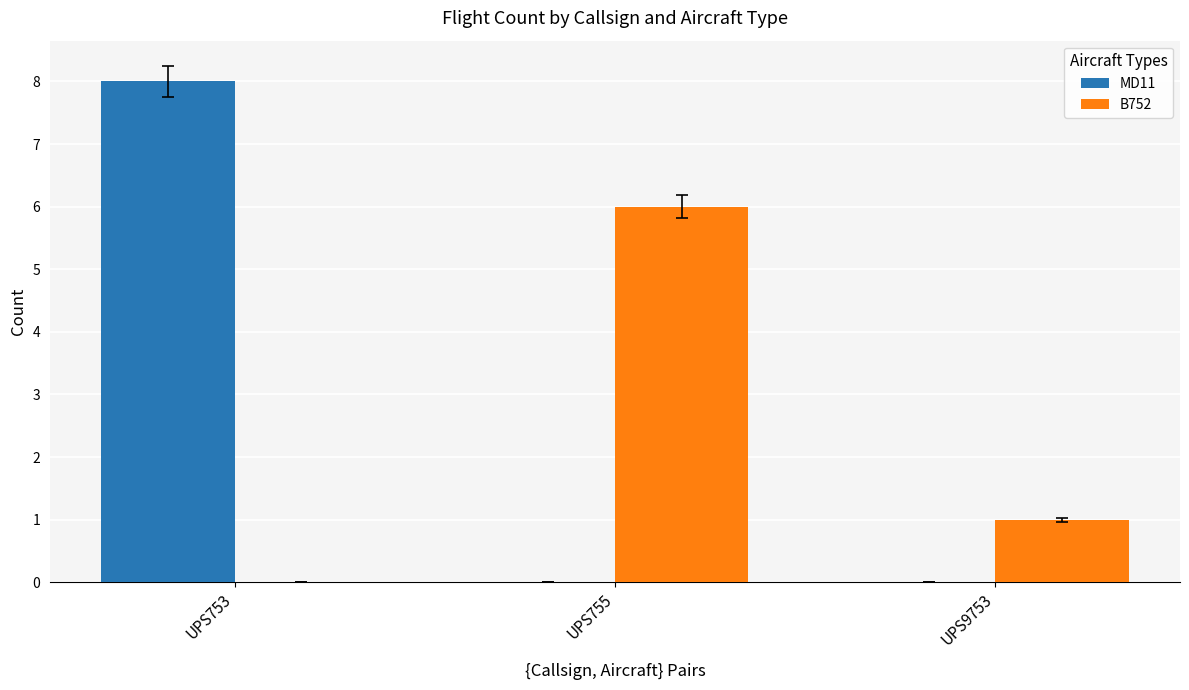

The value of MD11 at UPS755 is 0. True or false?

True